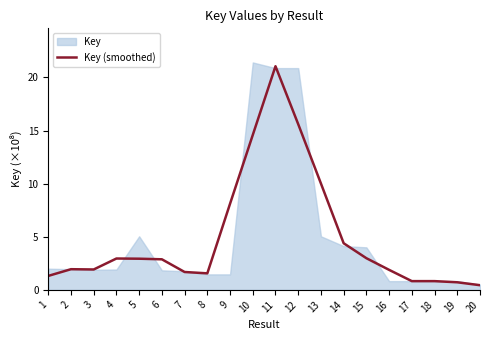

How many points are lower than both their immediate neighbors (excluding endpoints)?

3